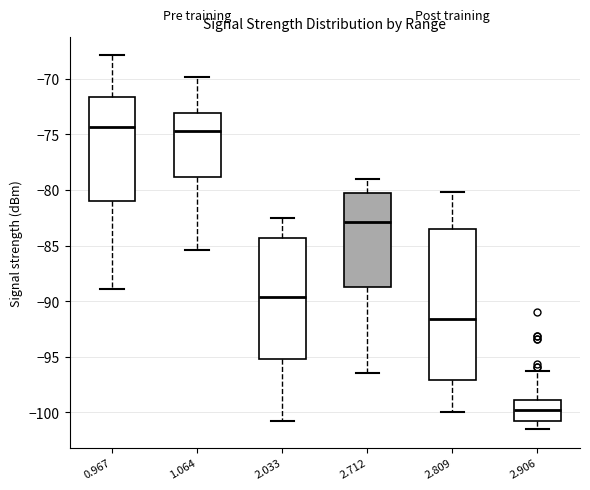

Where is the lower edge of the box at x = 2.809 on the y-axis? The values are not printed on the chart, so give them approximately, as read against the axis.

-97.0